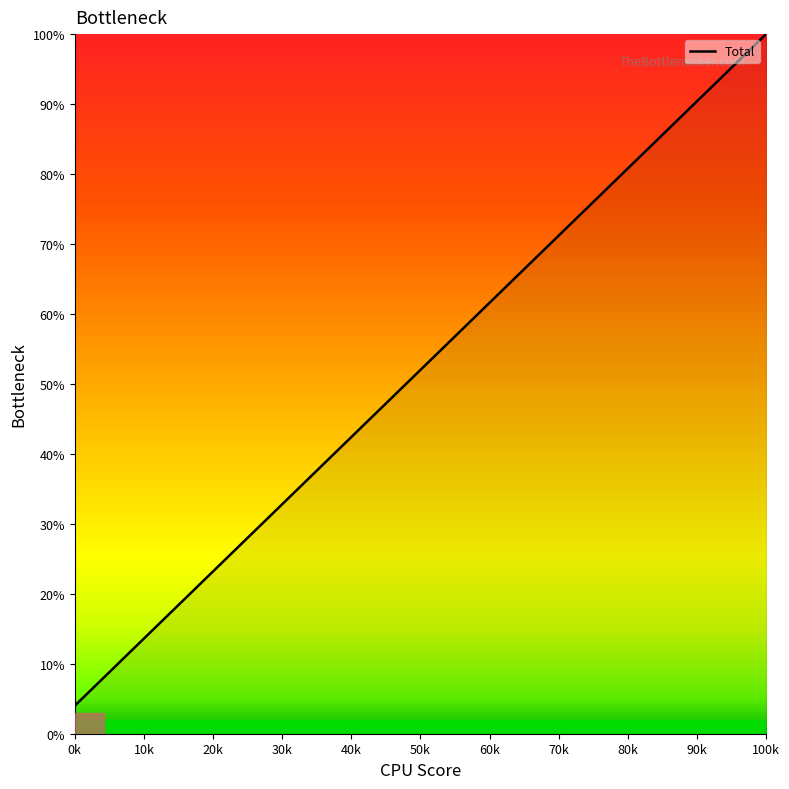

What is the greatest value displayed?

100.0